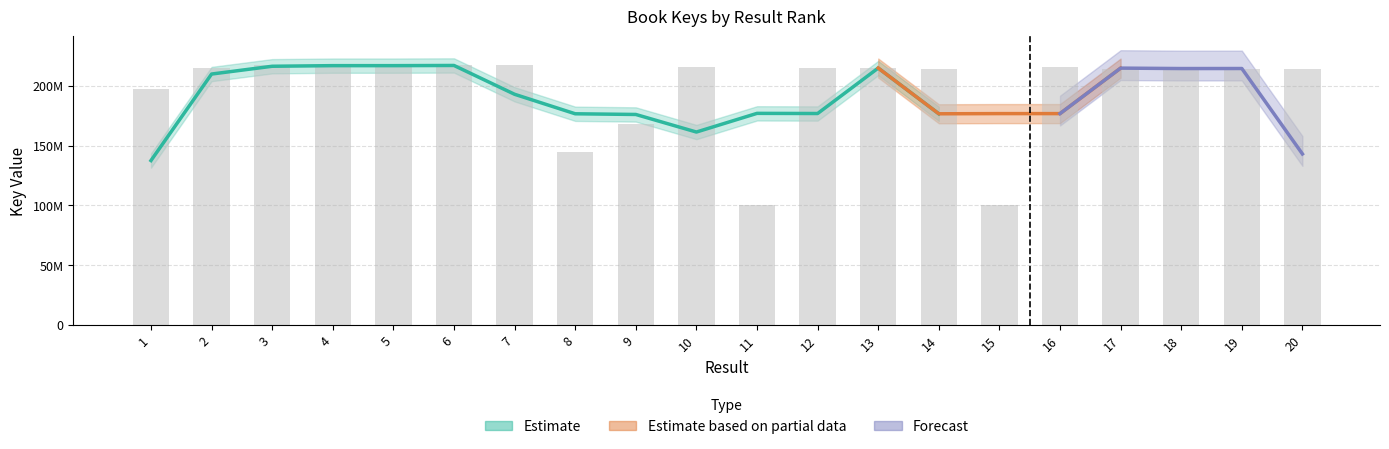

What is the sum of all values?

3947958769